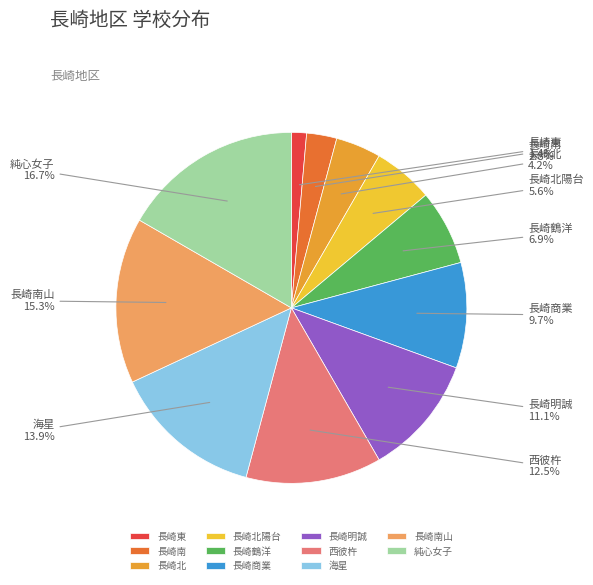

Is it true that 長崎北陽台 is 17% of the pie?

False